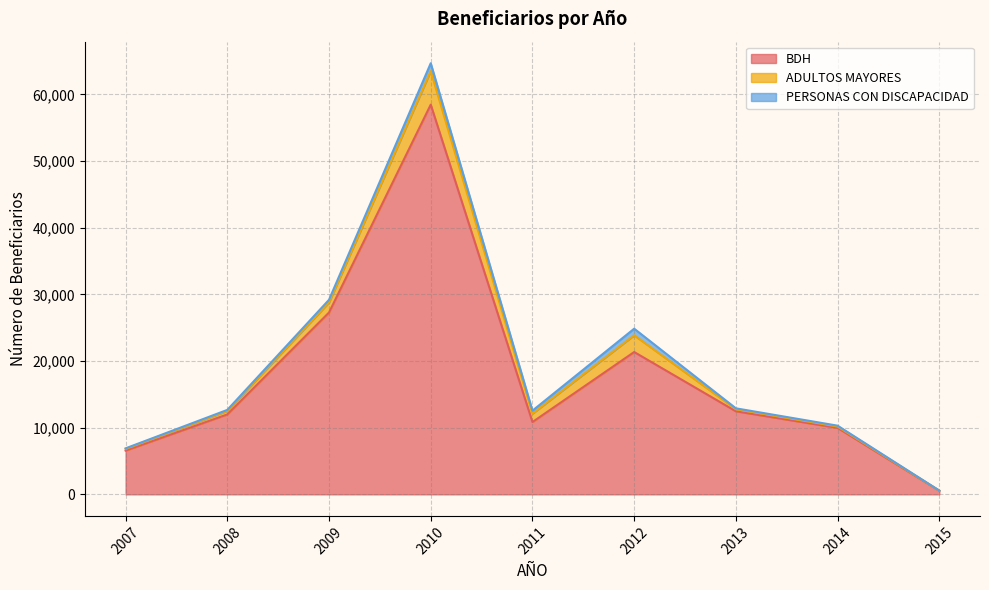

The ADULTOS MAYORES series shows 1500 at 2009. True or false?

True